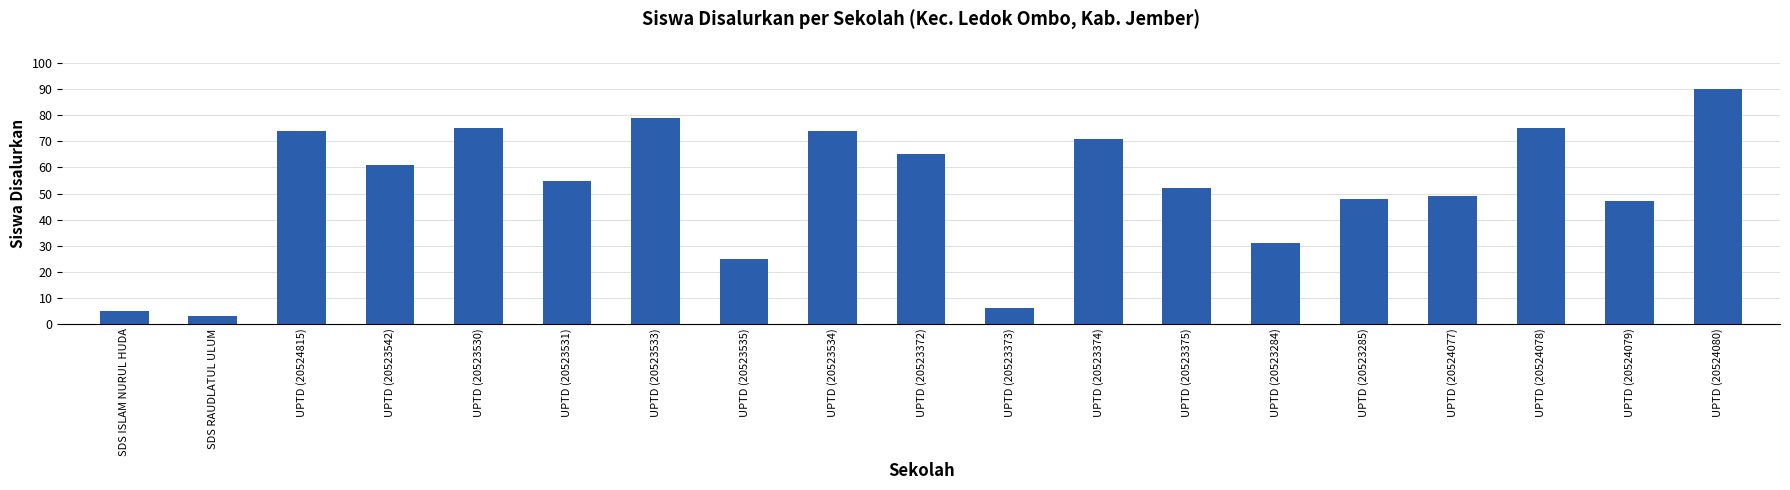

Approximately how many times larger is the value at SDS RAUDLATUL ULUM compared to UPTD (20524079)?

0.1